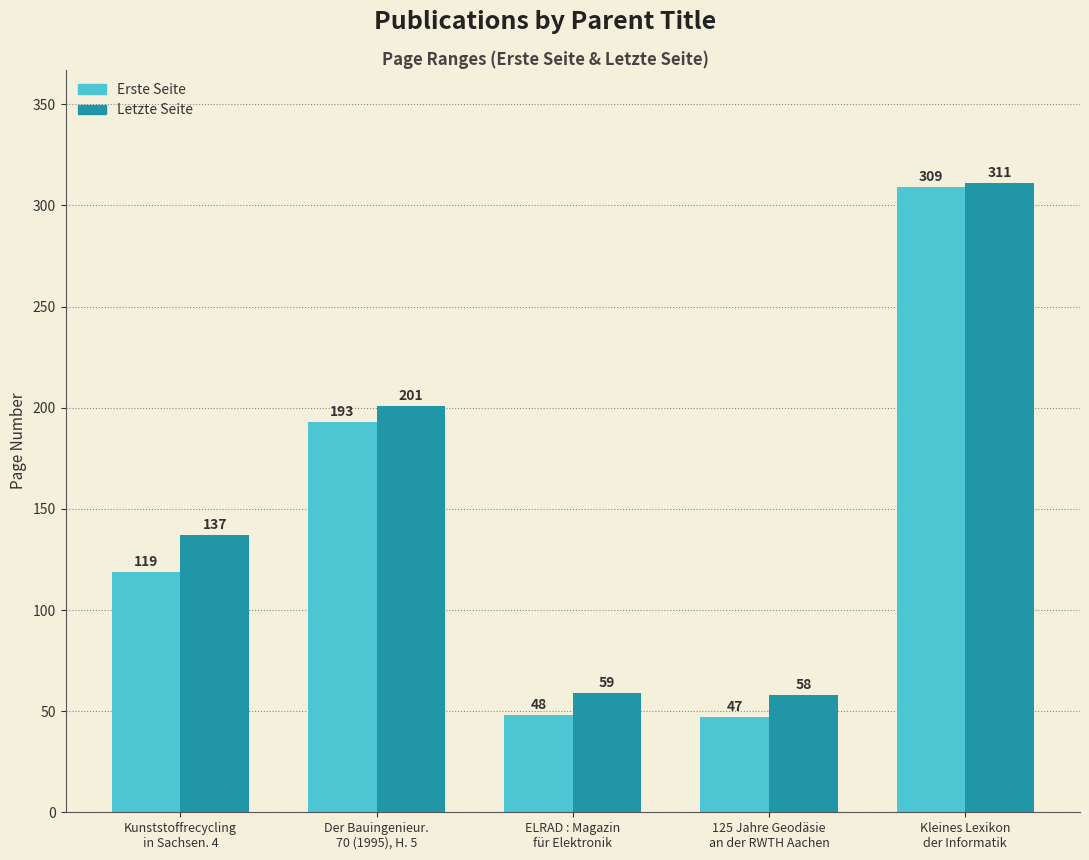

Reading right to left, list all the values displayed in this chart.

Erste Seite: 309	47	48	193	119
Letzte Seite: 311	58	59	201	137